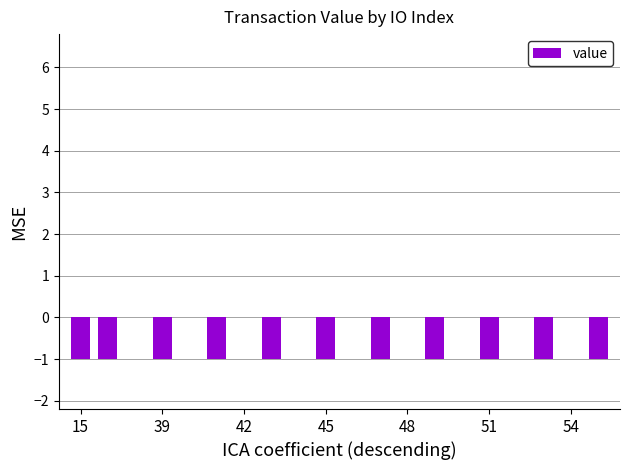

Count the number of data series in this chart.

1